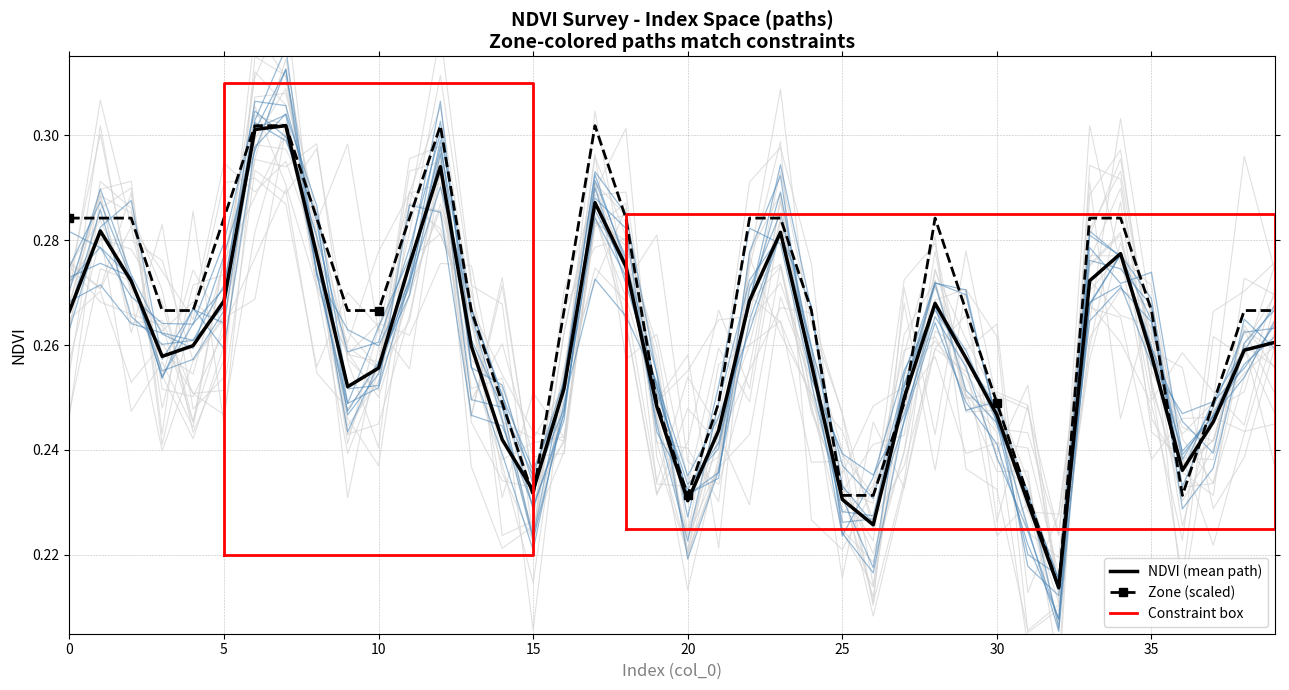

Rank the series by their average value, from lowest to highest.

NDVI, Zone